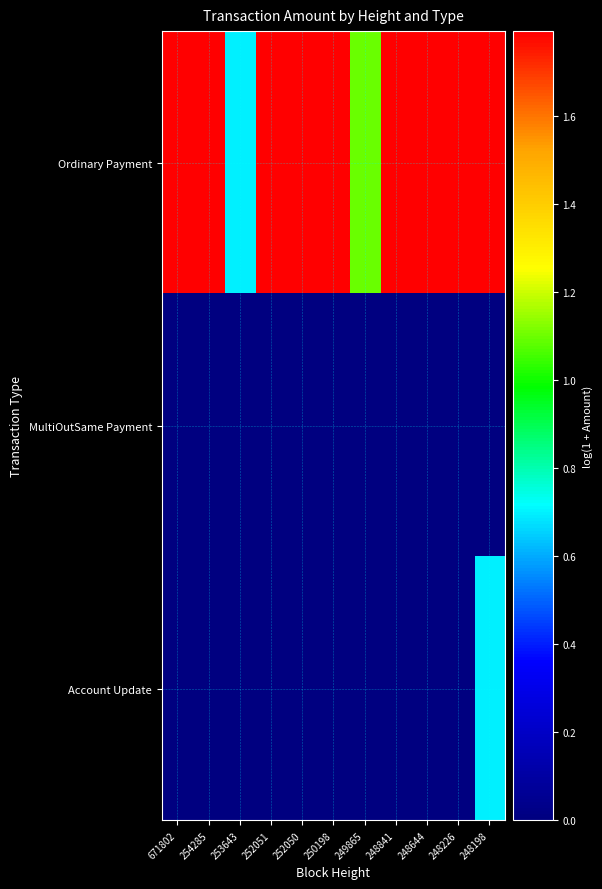

Reading left to right, extract all data points from this chart.

Ordinary Payment: 671802=1.8	254285=1.8	253643=0.7	252051=1.8	252050=1.8	250198=1.8	249865=1.1	248841=1.8	248644=1.8	248226=1.8	248198=1.8
MultiOutSame Payment: 671802=0.0	254285=0.0	253643=0.0	252051=0.0	252050=0.0	250198=0.0	249865=0.0	248841=0.0	248644=0.0	248226=0.0	248198=0.0
Account Update: 671802=0.0	254285=0.0	253643=0.0	252051=0.0	252050=0.0	250198=0.0	249865=0.0	248841=0.0	248644=0.0	248226=0.0	248198=0.7